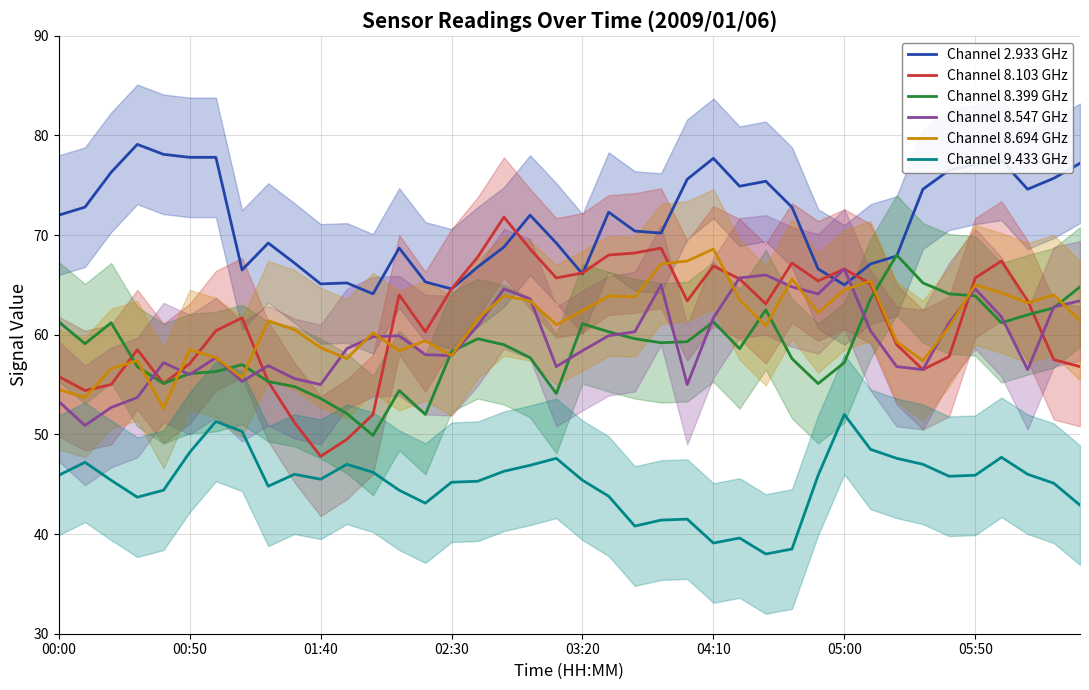

What is the average value of the Channel 8.547 GHz series?

59.4